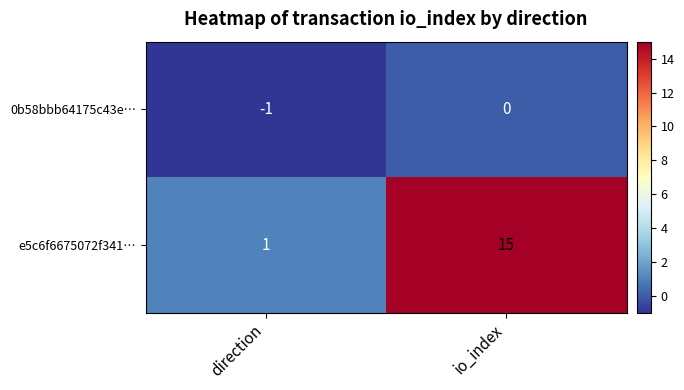

How many data points in 0b58bbb64175c43e… are less than 0?

1